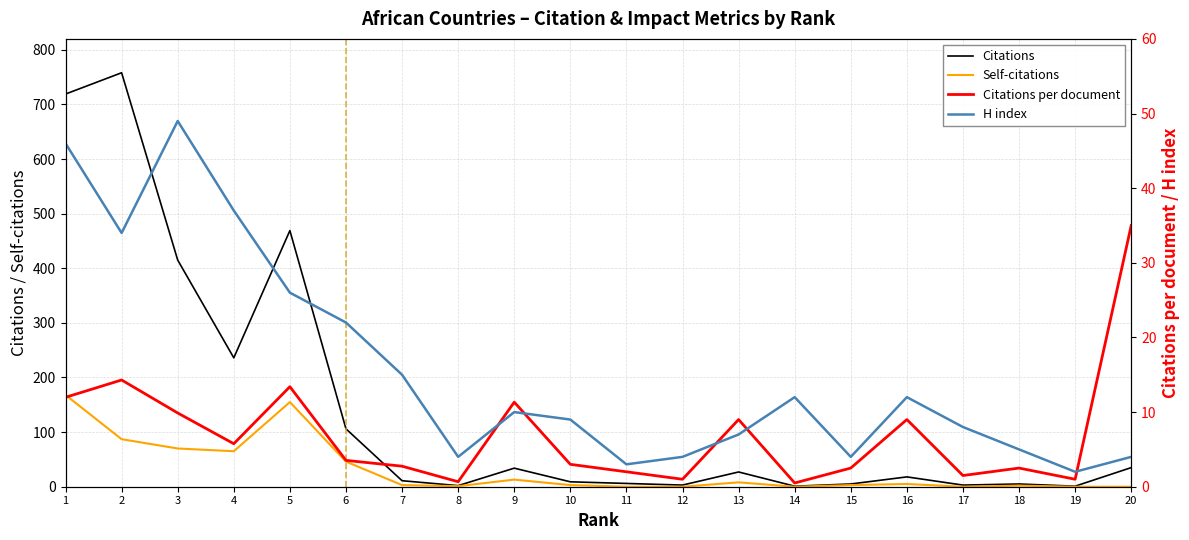

Reading right to left, list all the values displayed in this chart.

Citations: 35.0	1.0	5.0	3.0	18.0	5.0	1.0	27.0	3.0	6.0	9.0	34.0	2.0	11.0	106.0	469.0	236.0	415.0	758.0	719.0
Citations per document: 35.0	1.0	2.5	1.5	9.0	2.5	0.5	9.0	1.0	2.0	3.0	11.3	0.7	2.8	3.5	13.4	5.8	9.9	14.3	12.0
H index: 4.0	2.0	5.0	8.0	12.0	4.0	12.0	7.0	4.0	3.0	9.0	10.0	4.0	15.0	22.0	26.0	37.0	49.0	34.0	46.0
Self-citations: 0.0	0.0	2.0	0.0	5.0	3.0	0.0	8.0	0.0	0.0	3.0	13.0	1.0	3.0	46.0	155.0	65.0	70.0	87.0	168.0